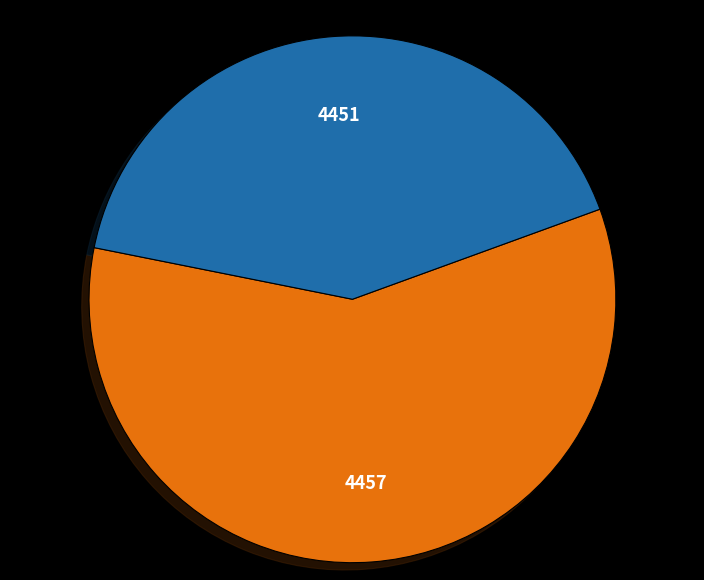

Does any single category account for the majority?

Yes